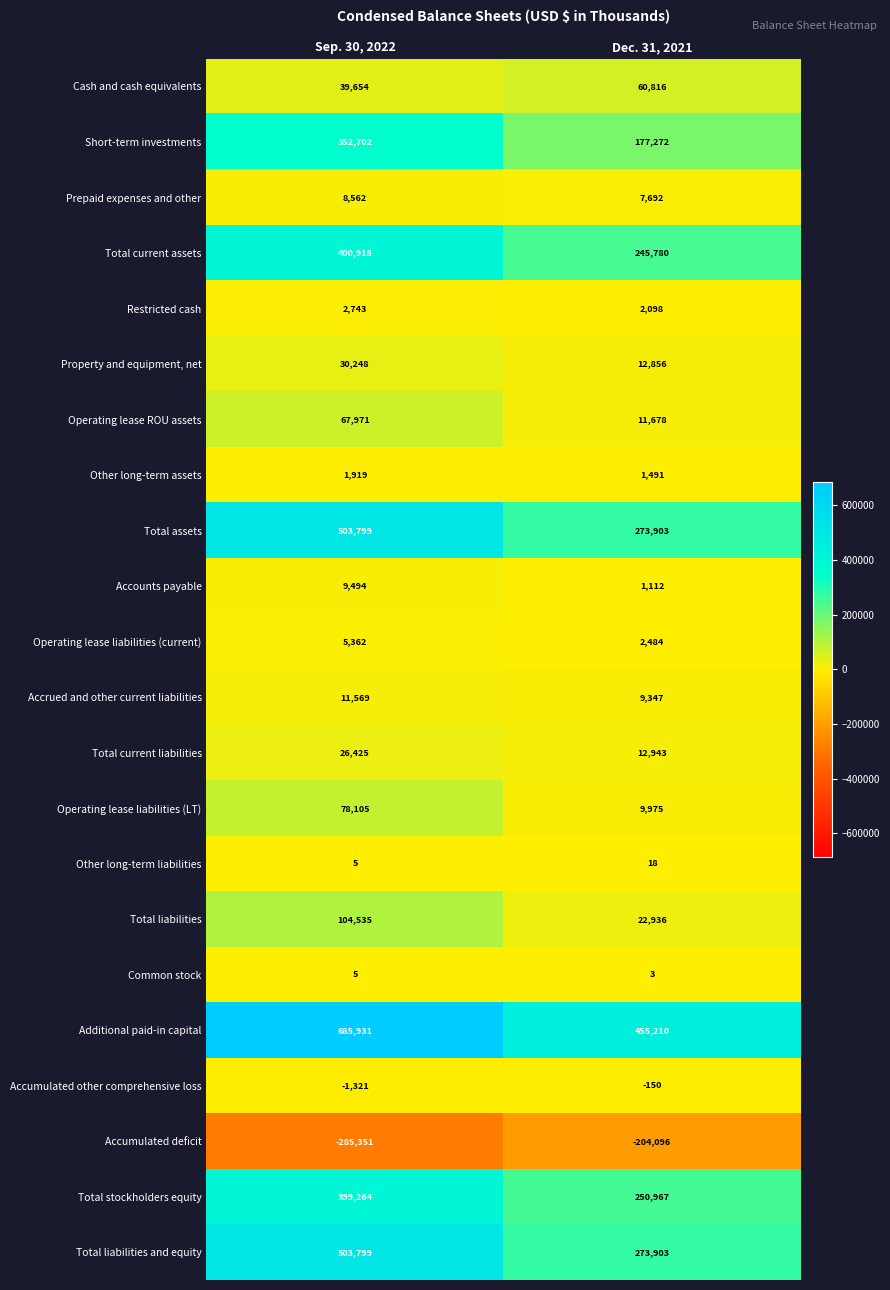

What is the total value across all series at Sep. 30, 2022?

2946338